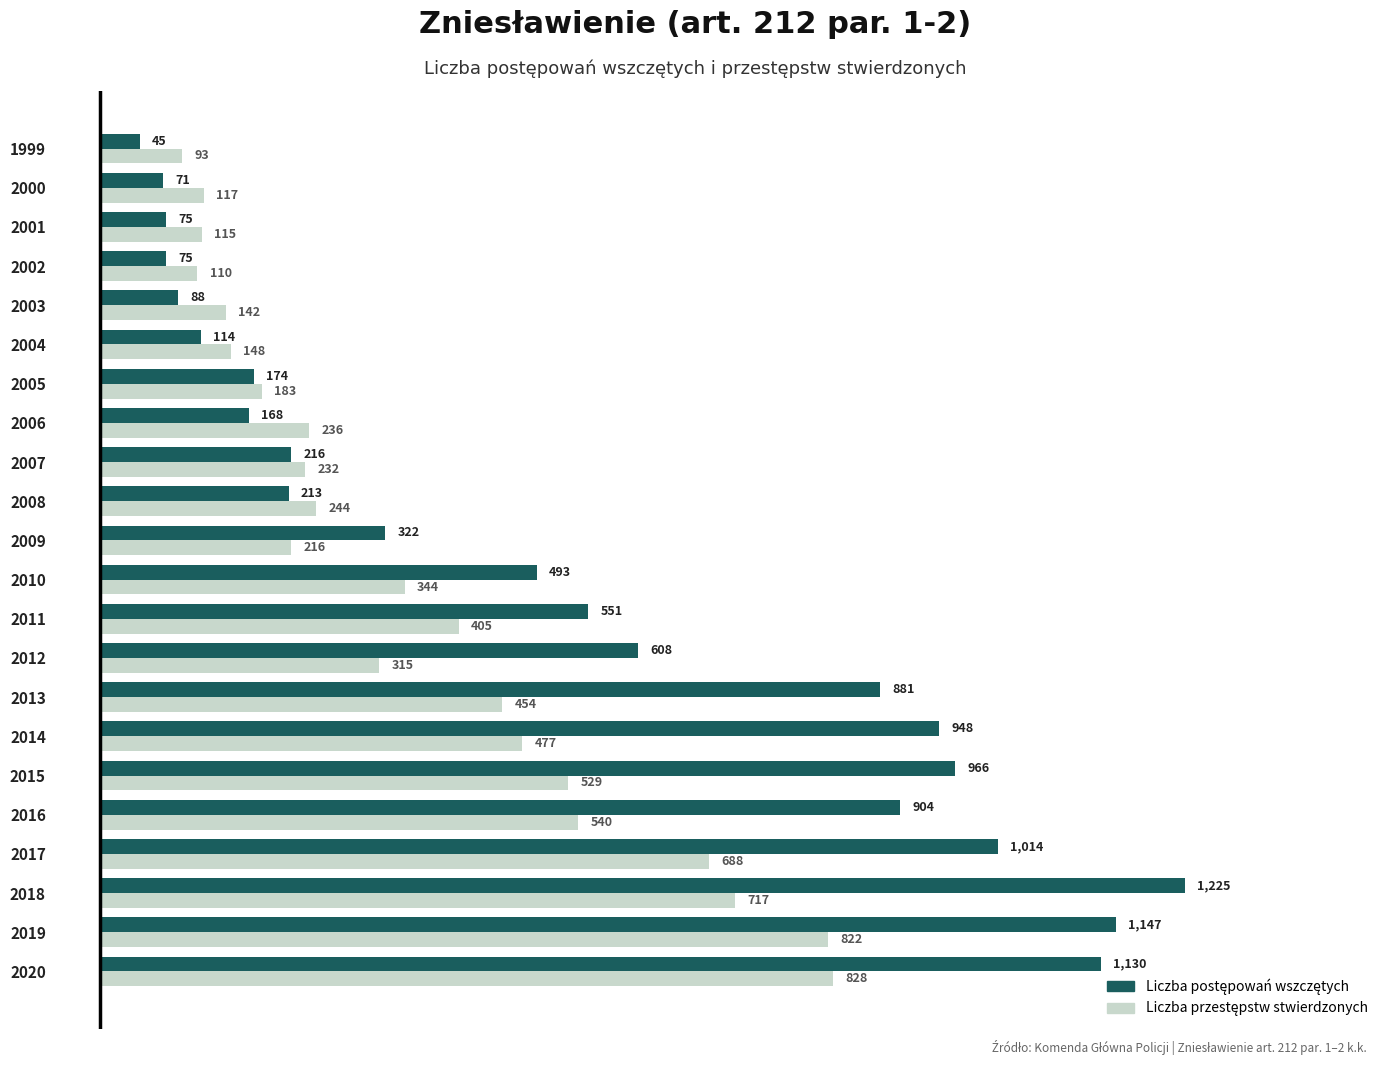

At which category does the chart reach its peak across all series?

2018